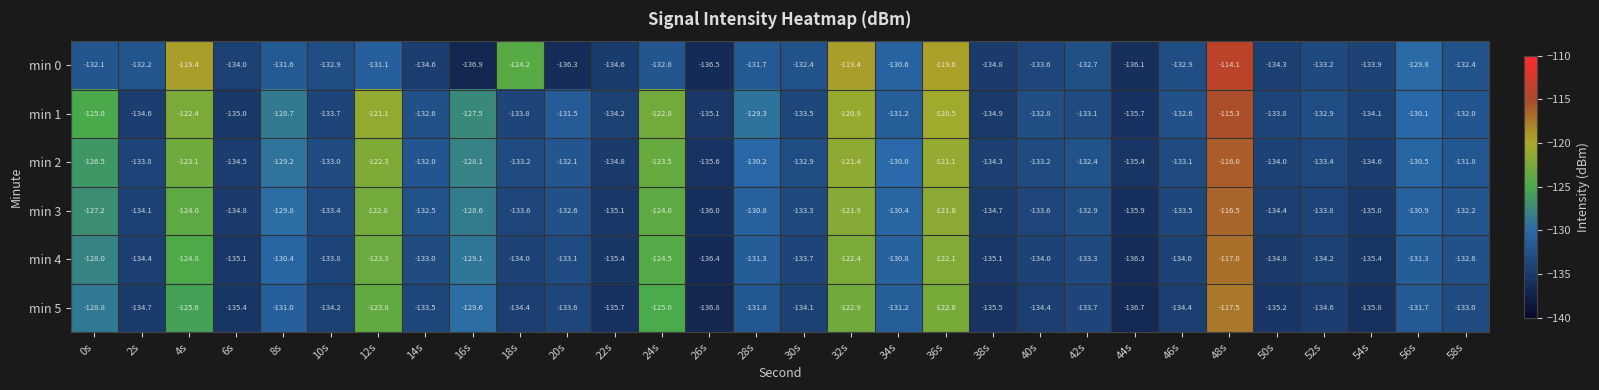

Which series has the largest range (max minus min)?

min 0